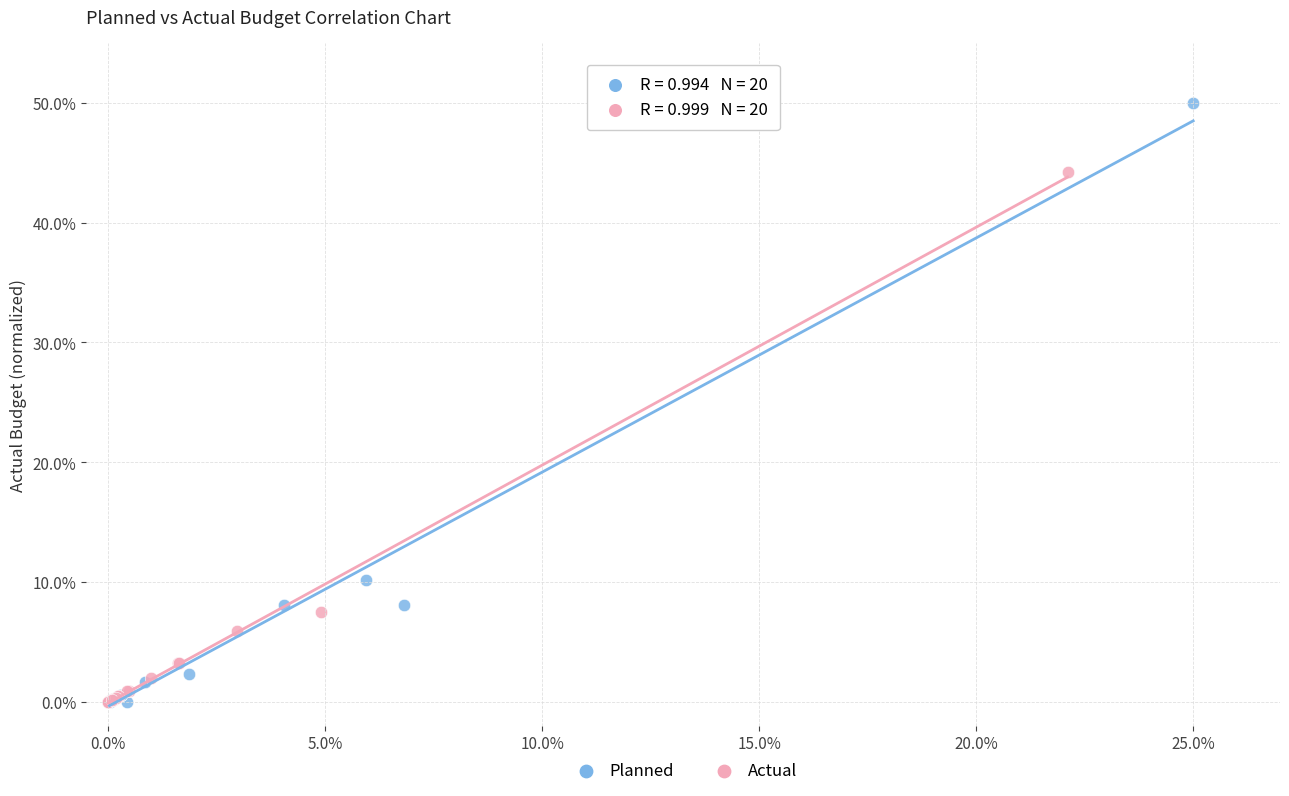

Which series reaches the maximum Y coordinate?

Planned